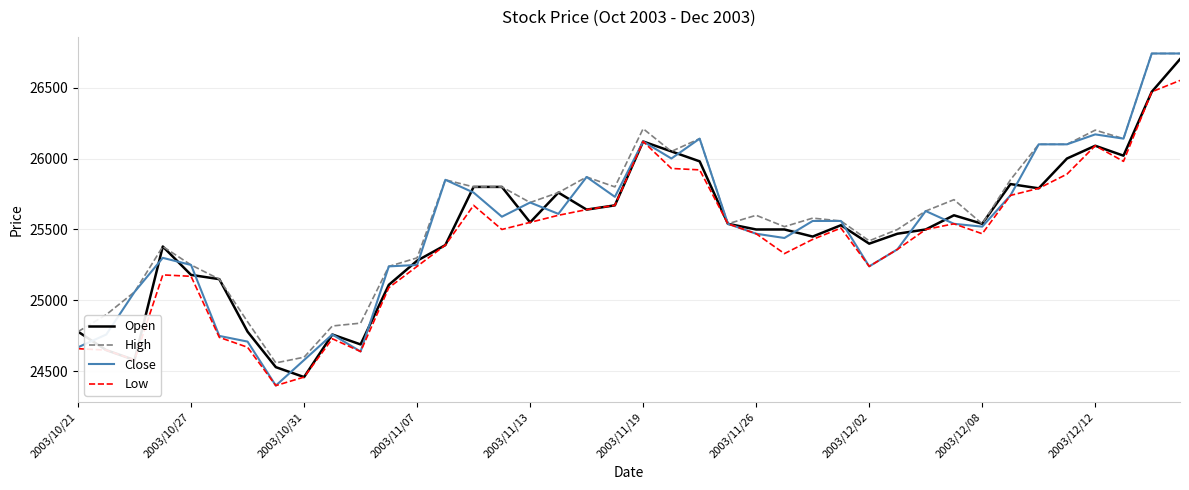

What is the maximum value for Open?

26700